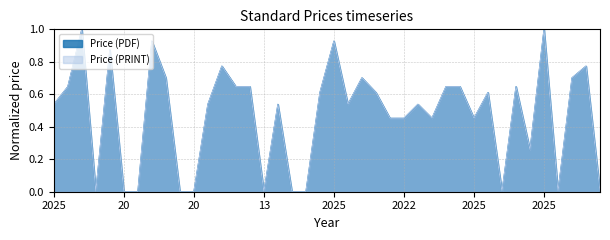

Which series has the largest total across all categories?

Price (PDF)